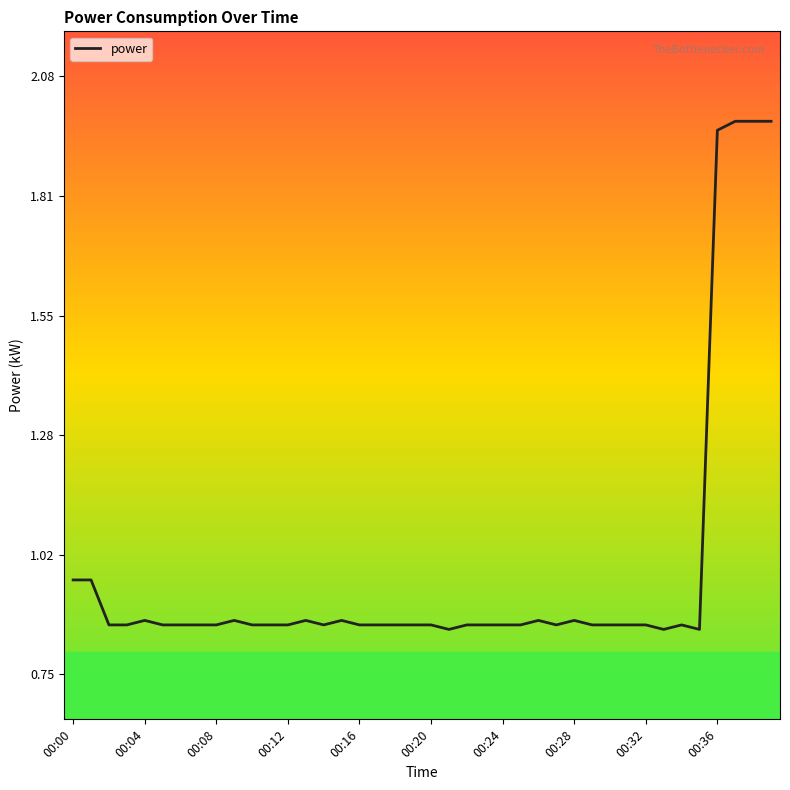

What is the difference between the maximum and minimum values?

1.1